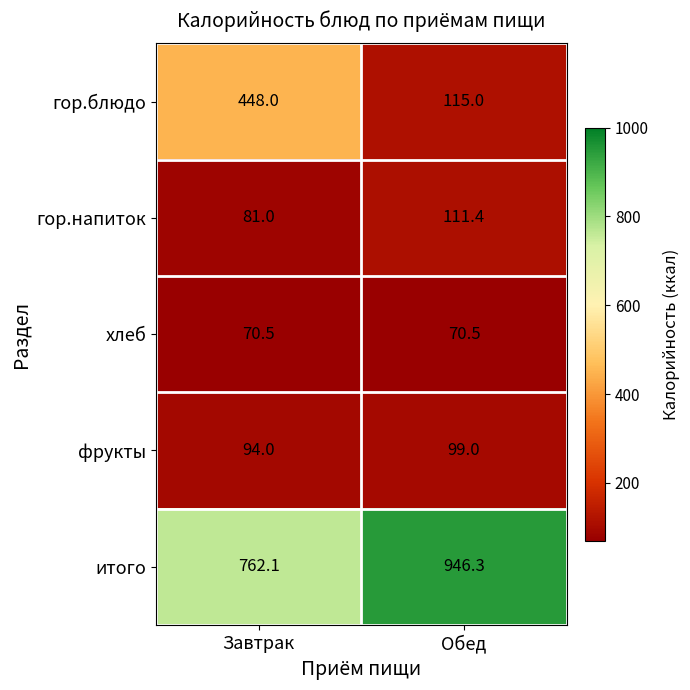

Read the фрукты value at Обед.

99.0